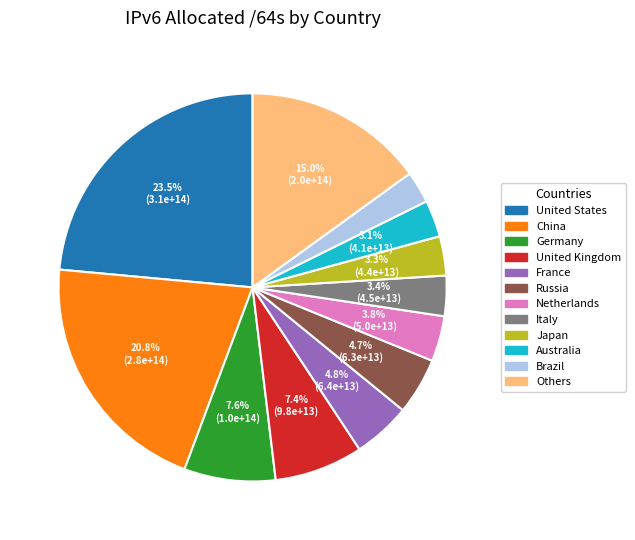

Between Australia and Germany, which is larger?

Germany